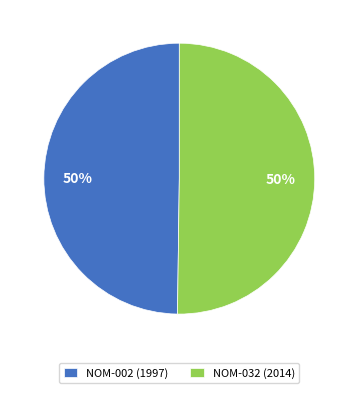

What percentage is the NOM-032 (2014) slice, to the nearest percent?

50%